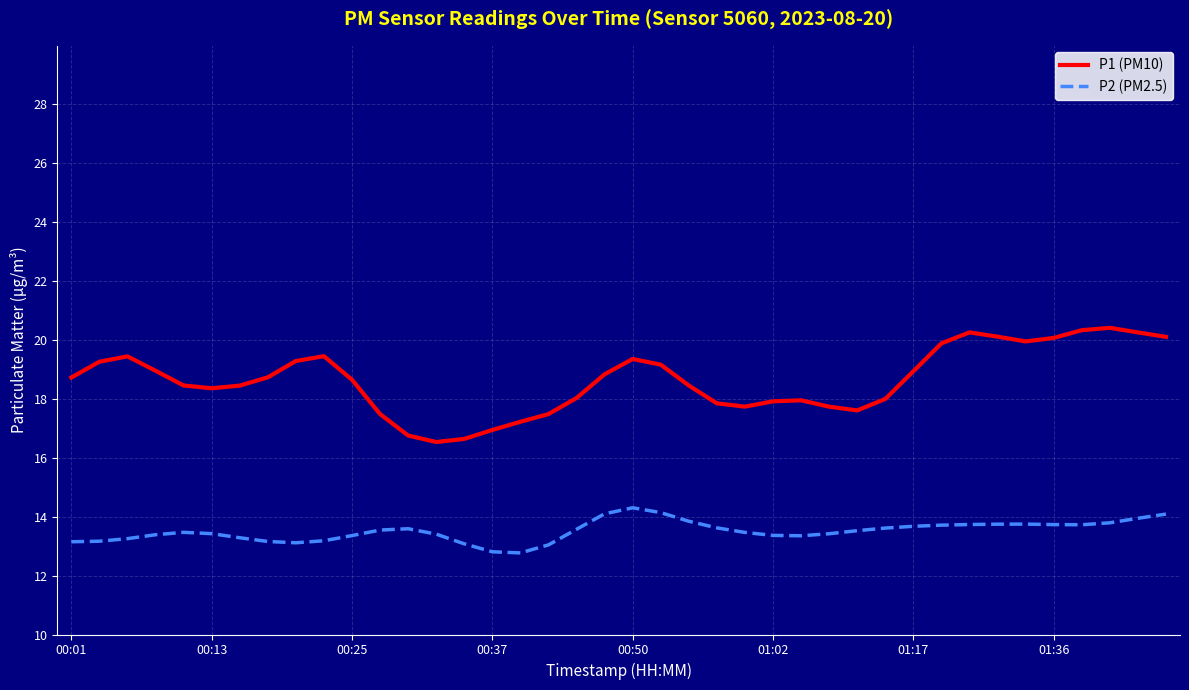

In P1 (PM10), how many points are lower than both neighbors (excluding endpoints)?

5